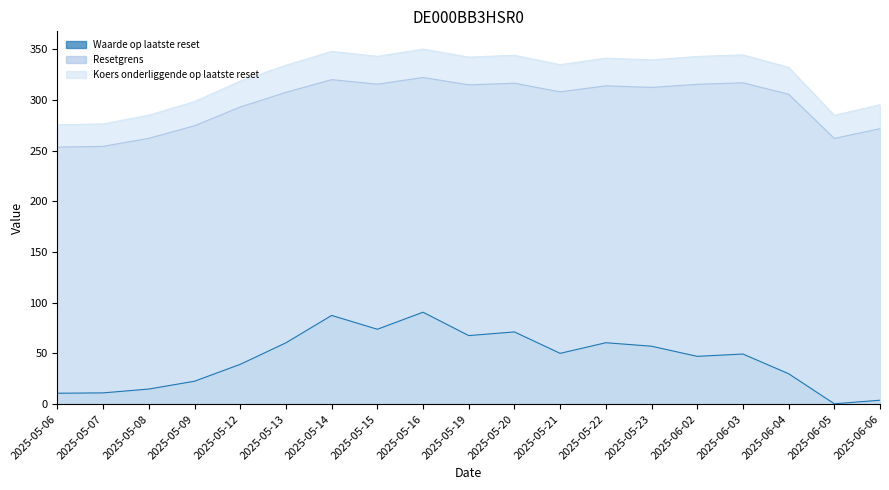

List the labels in order of Koers onderliggende op laatste reset value, smallest first.

2025-05-06, 2025-05-07, 2025-06-05, 2025-05-08, 2025-06-06, 2025-05-09, 2025-05-12, 2025-06-04, 2025-05-13, 2025-05-21, 2025-05-23, 2025-05-22, 2025-05-19, 2025-06-02, 2025-05-15, 2025-05-20, 2025-06-03, 2025-05-14, 2025-05-16